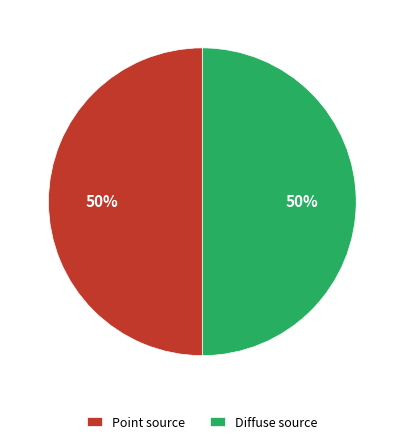

To the nearest percent, what portion does Diffuse source represent?

50%